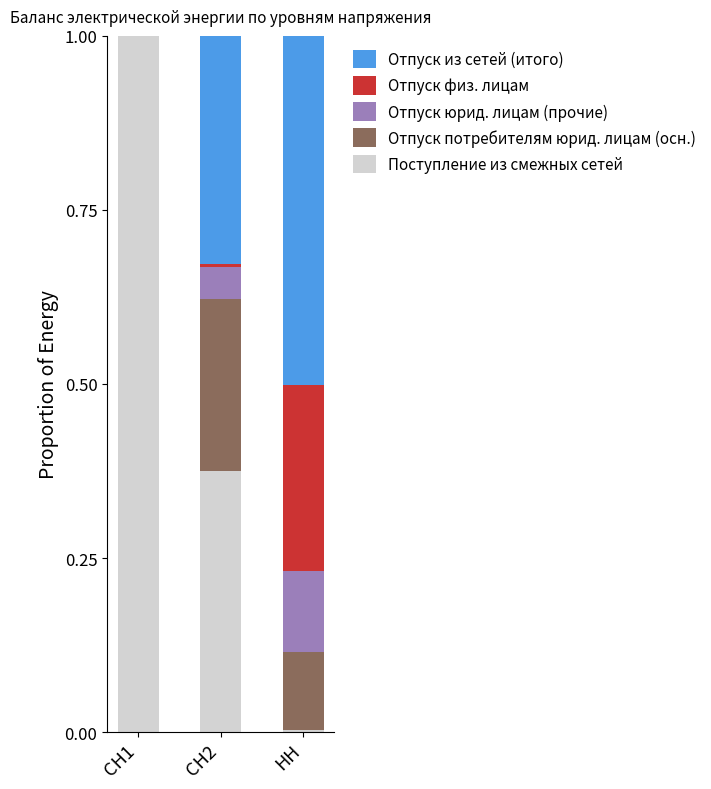

What is the highest value of the Поступление из смежных сетей series?

1.0